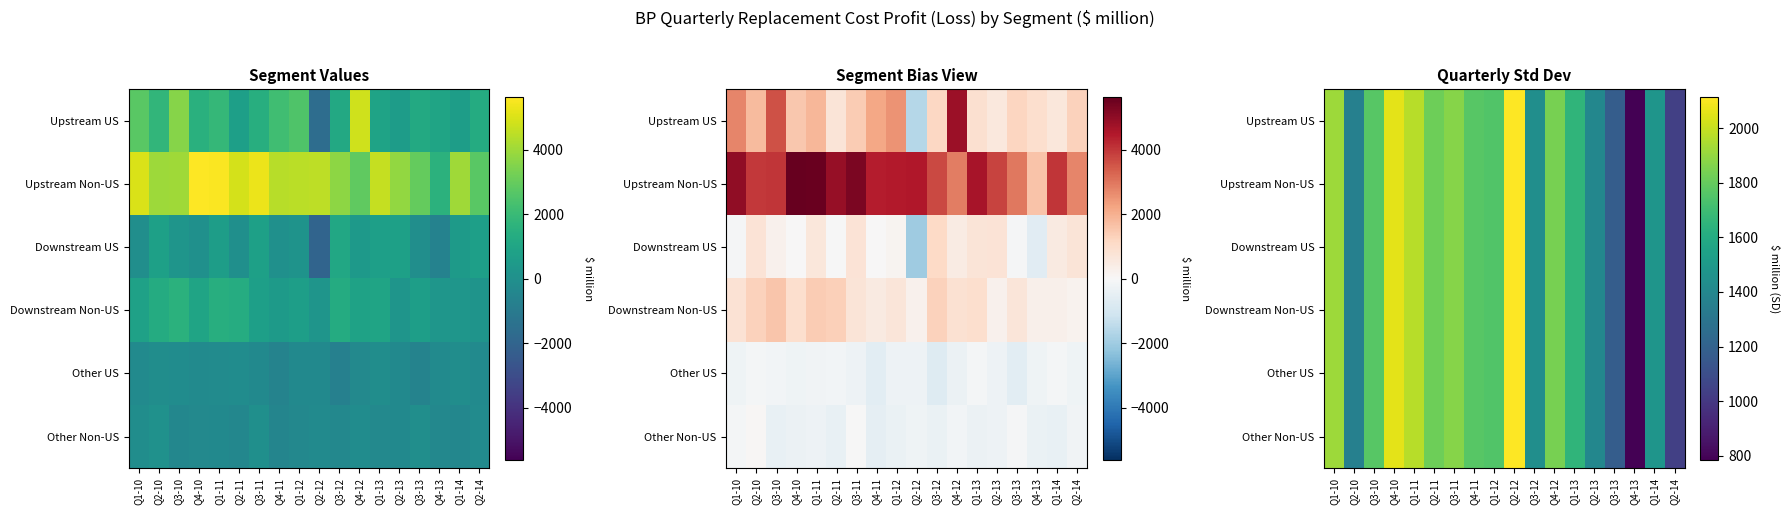

Which has a higher value, Q3-10 or Q4-10?

Q4-10